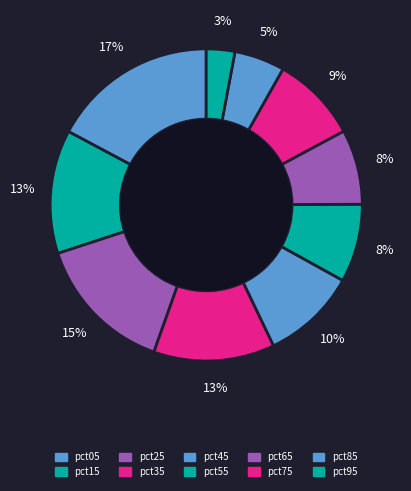

To the nearest percent, what percentage of the pie is pct95?

3%